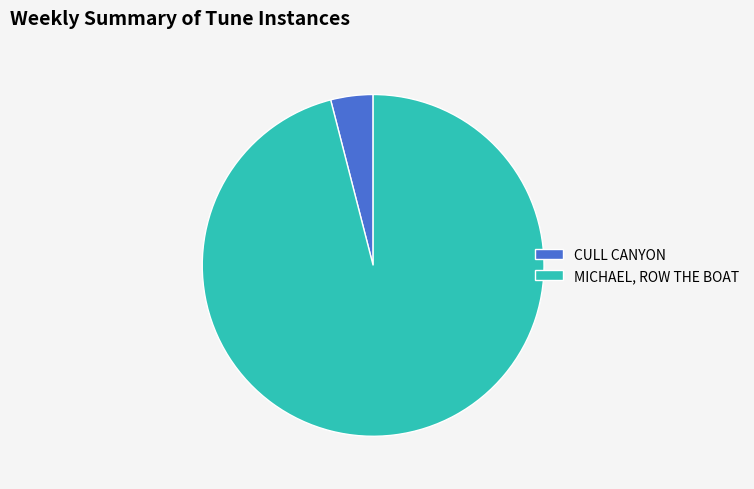

Is the sum of MICHAEL, ROW THE BOAT and CULL CANYON greater than half?

Yes